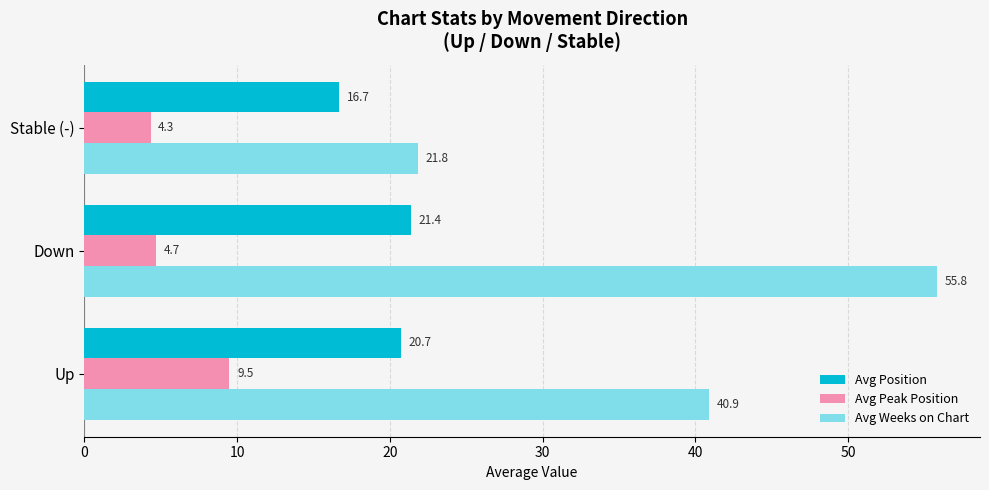

At how many categories does at least one series exceed 19?

3